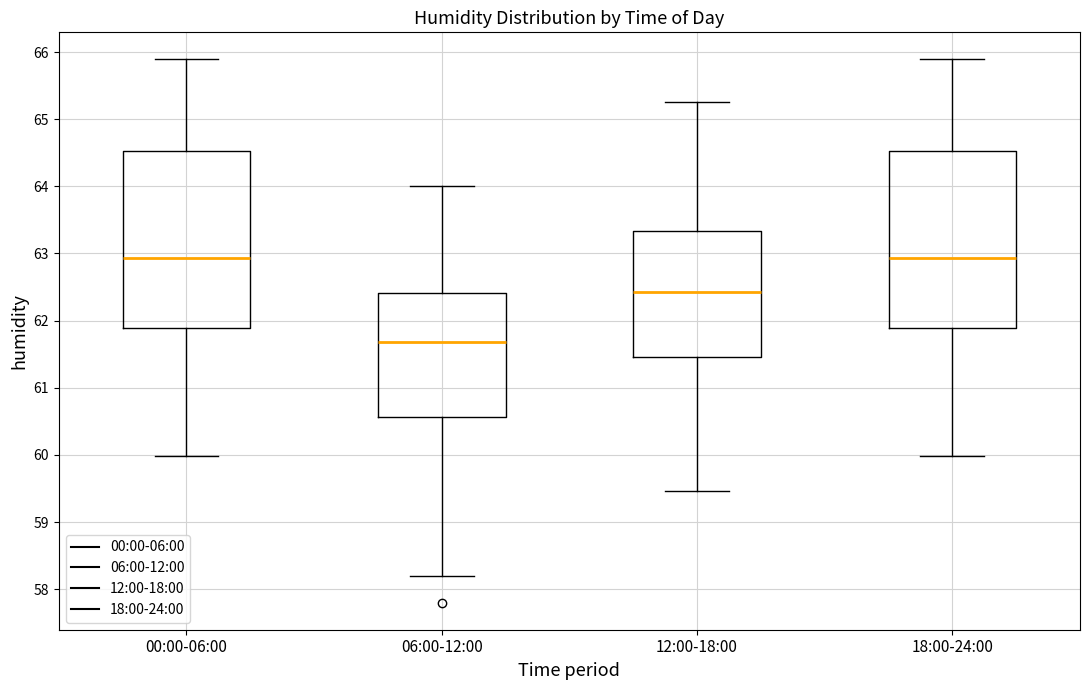

Which box's median line is the lowest?

06:00-12:00